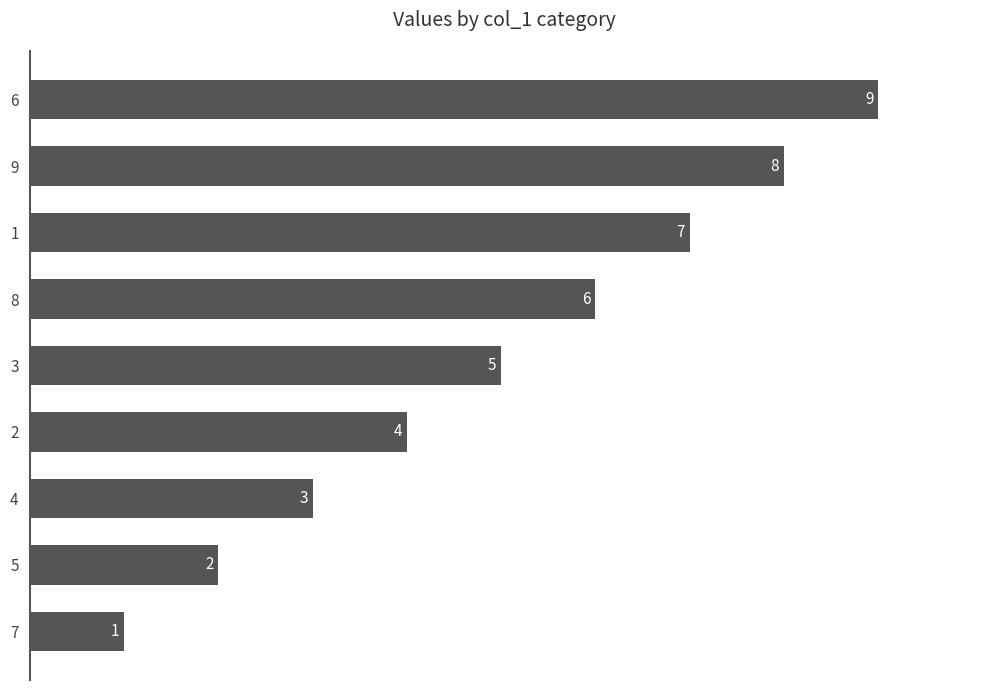

Rank the categories by value from lowest to highest.

7, 5, 4, 2, 3, 8, 1, 9, 6